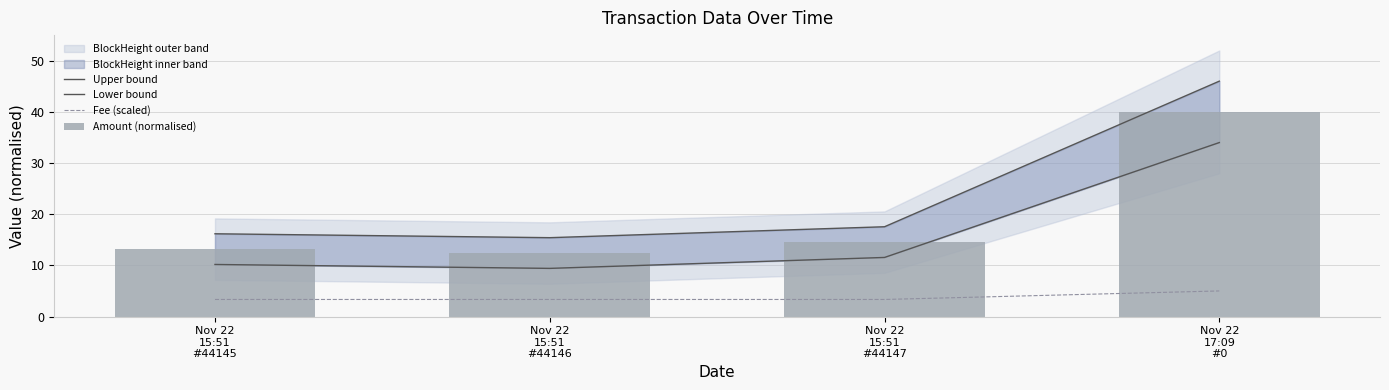

Reading left to right, extract all data points from this chart.

Upper bound: 16.2	15.4	17.5	46.0
Lower bound: 10.2	9.4	11.5	34.0
Fee (scaled): 3.3	3.3	3.3	5.0
Amount (normalised): 13.2	12.4	14.5	40.0